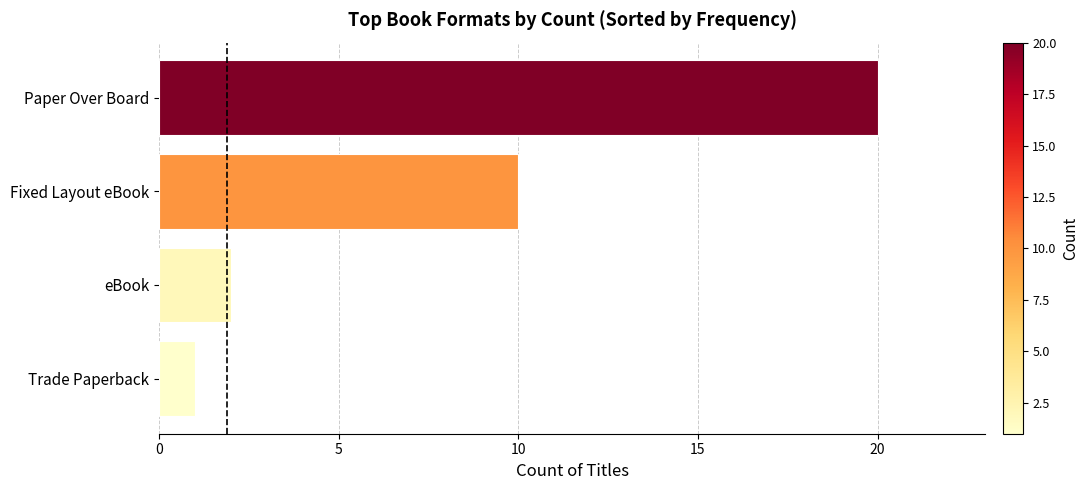

What is the greatest value displayed?

20